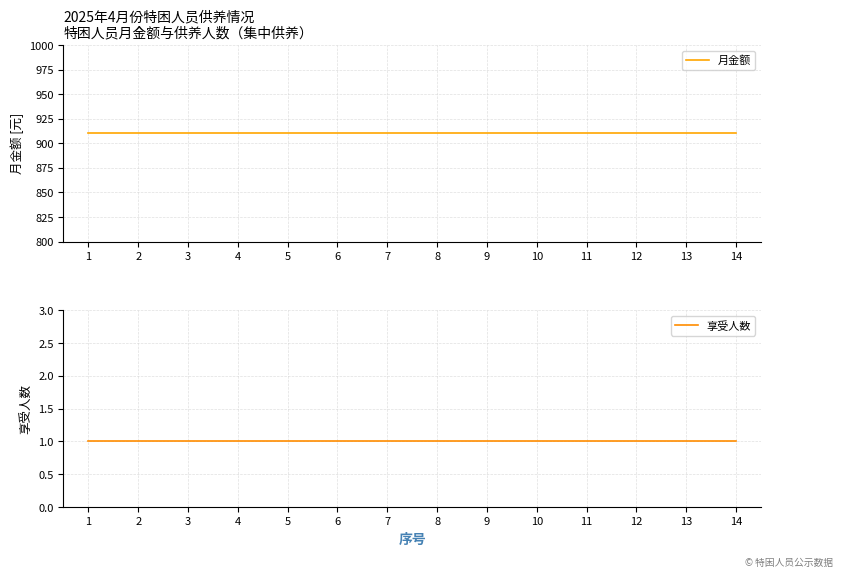

The 享受人数 series shows 0 at 9. True or false?

False